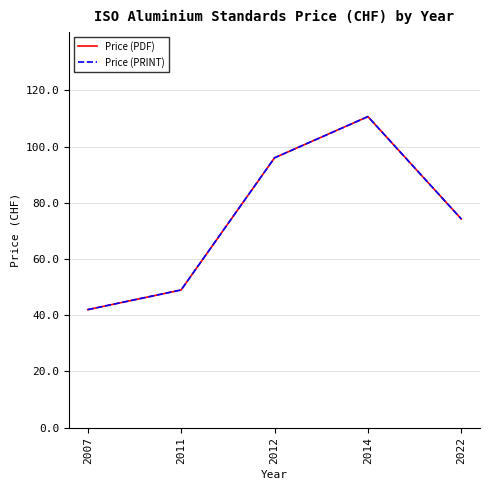

At which label does Price (PDF) reach its peak?

2014